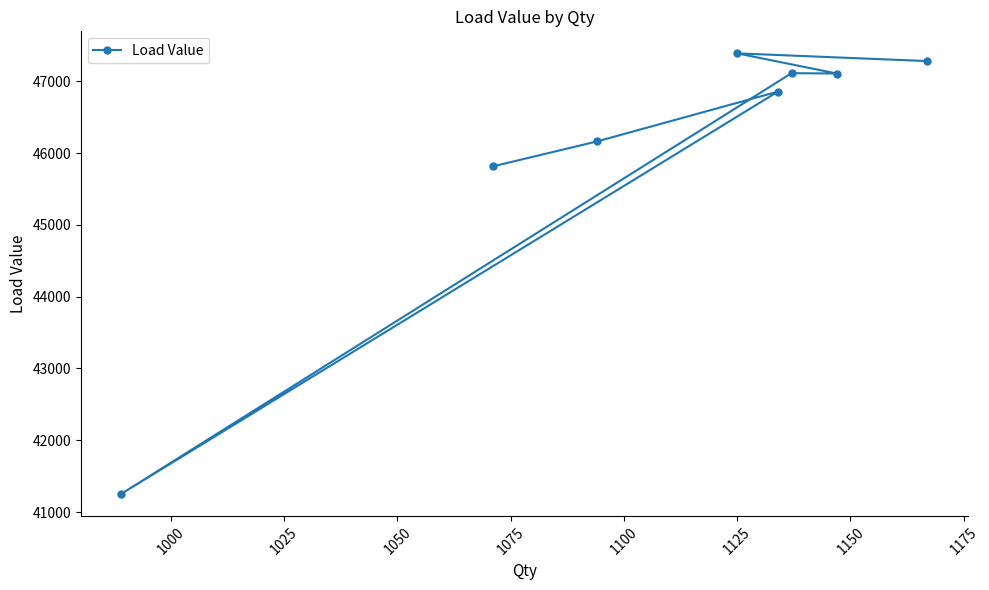

True or false: the data shows 47388.5 at 1125.

True